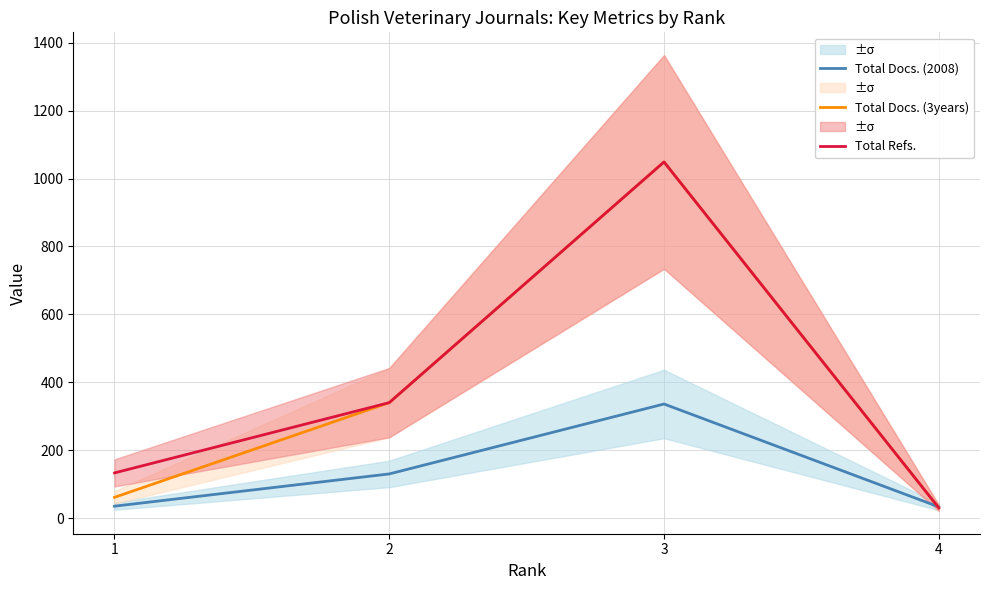

Between 2 and 4, which series saw the biggest shift?

Total Docs. (3years)